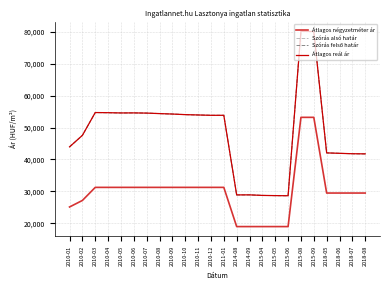

How many lines are shown in the chart?

4